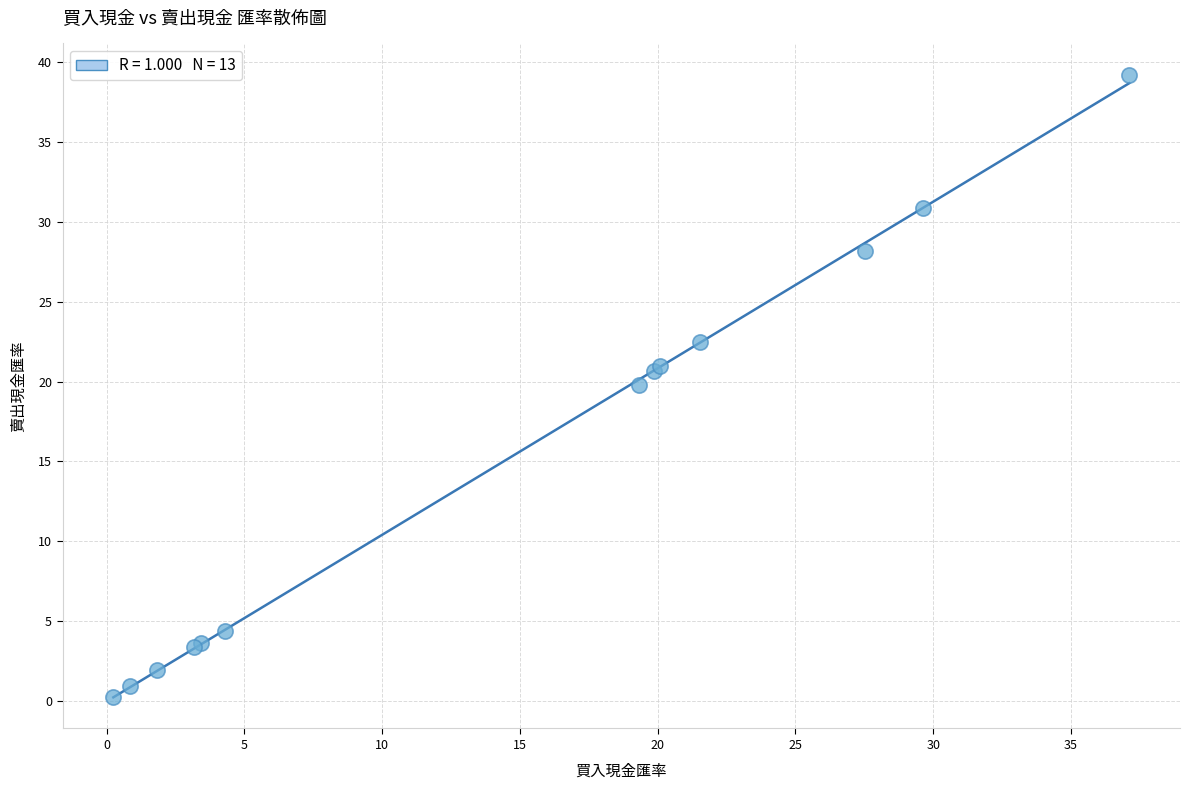

What Y value in the scatter plot is closest to 19?

19.8